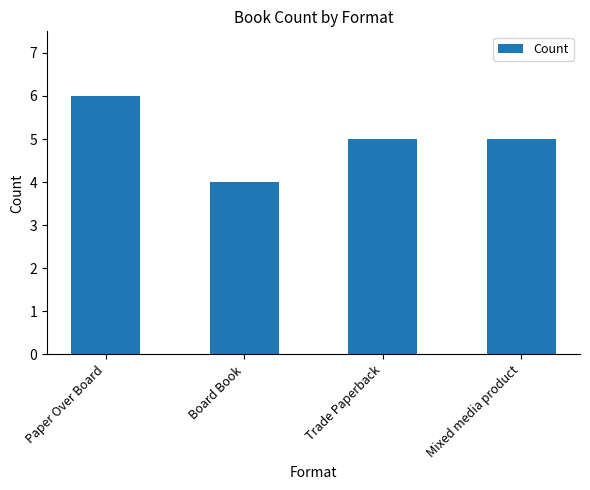

Between Board Book and Mixed media product, which is larger?

Mixed media product